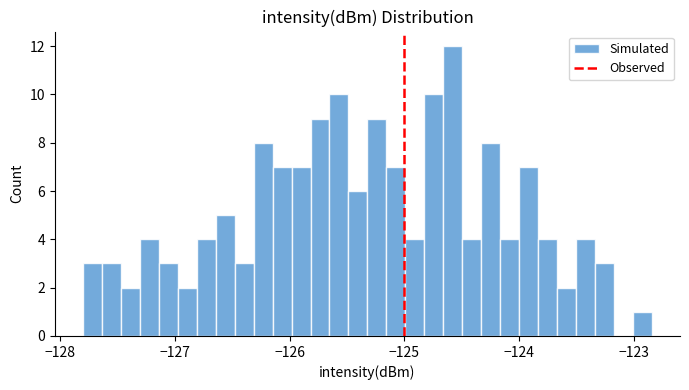

Around what value on the x-axis is the tallest bar? Give the approximate position of its centre, as read against the axis.

-124.6